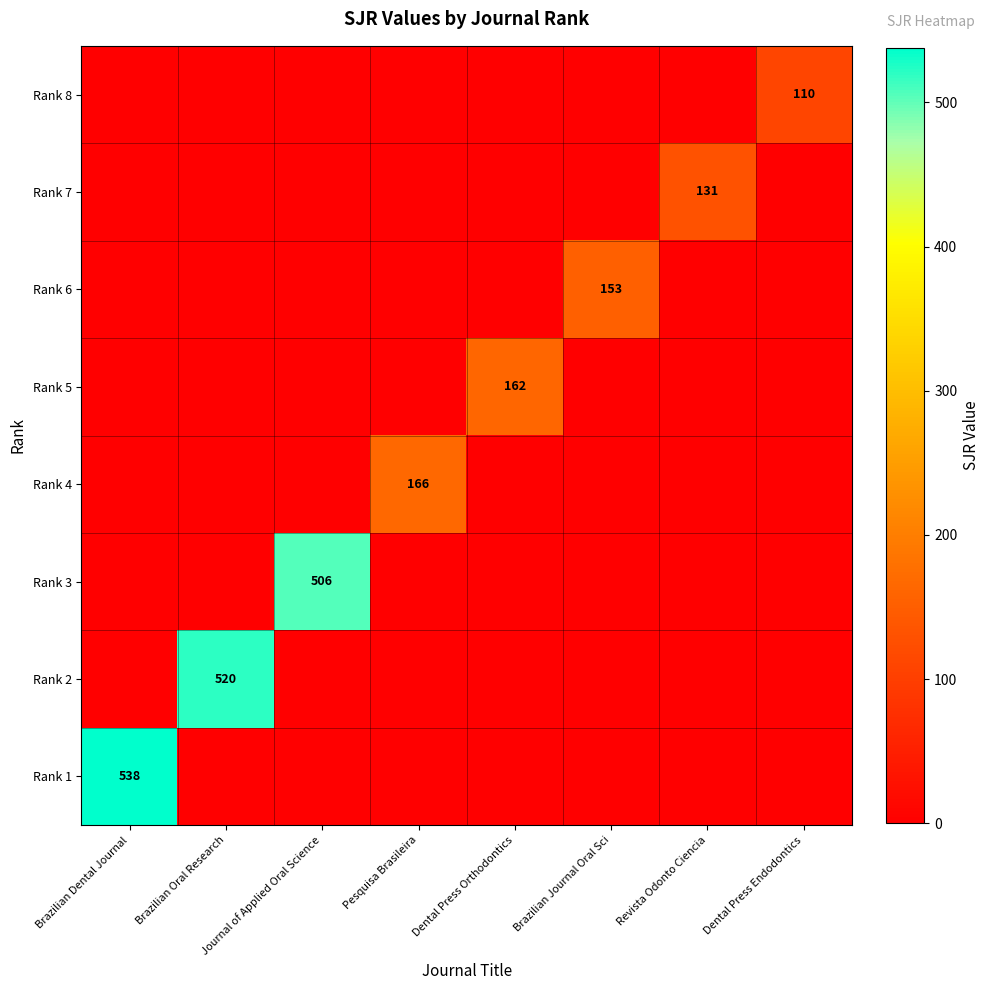

Between Journal of Applied Oral Science and Revista Odonto Ciencia, which series saw the biggest shift?

Rank 3